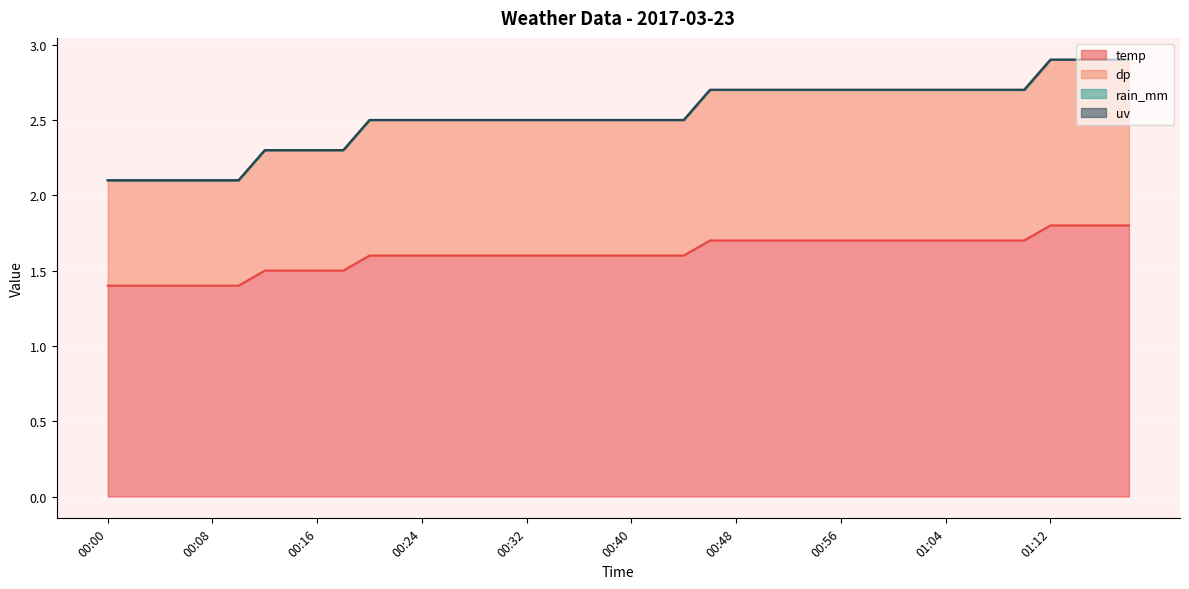

What is the difference between the highest and lowest values at 00:40?

0.9